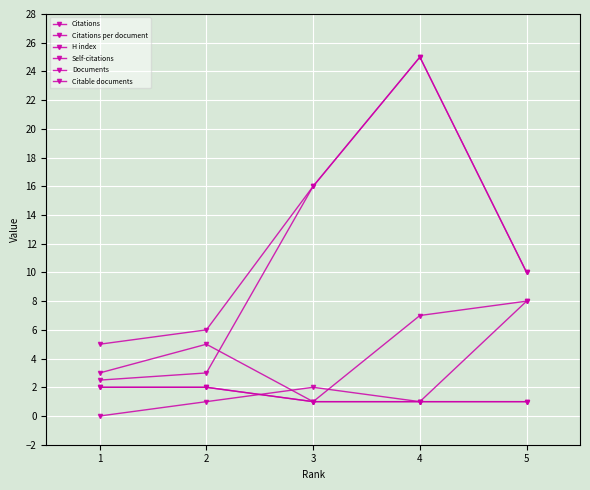

Is this an area chart (filled region under the line)?

No